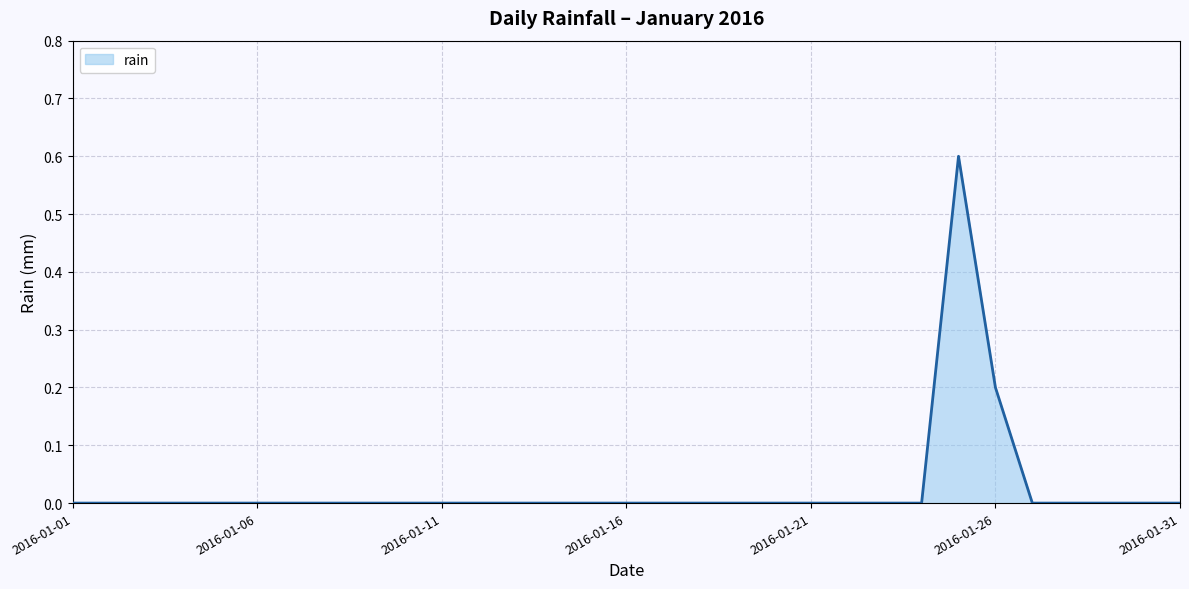

What is the maximum value shown in the chart?

0.6